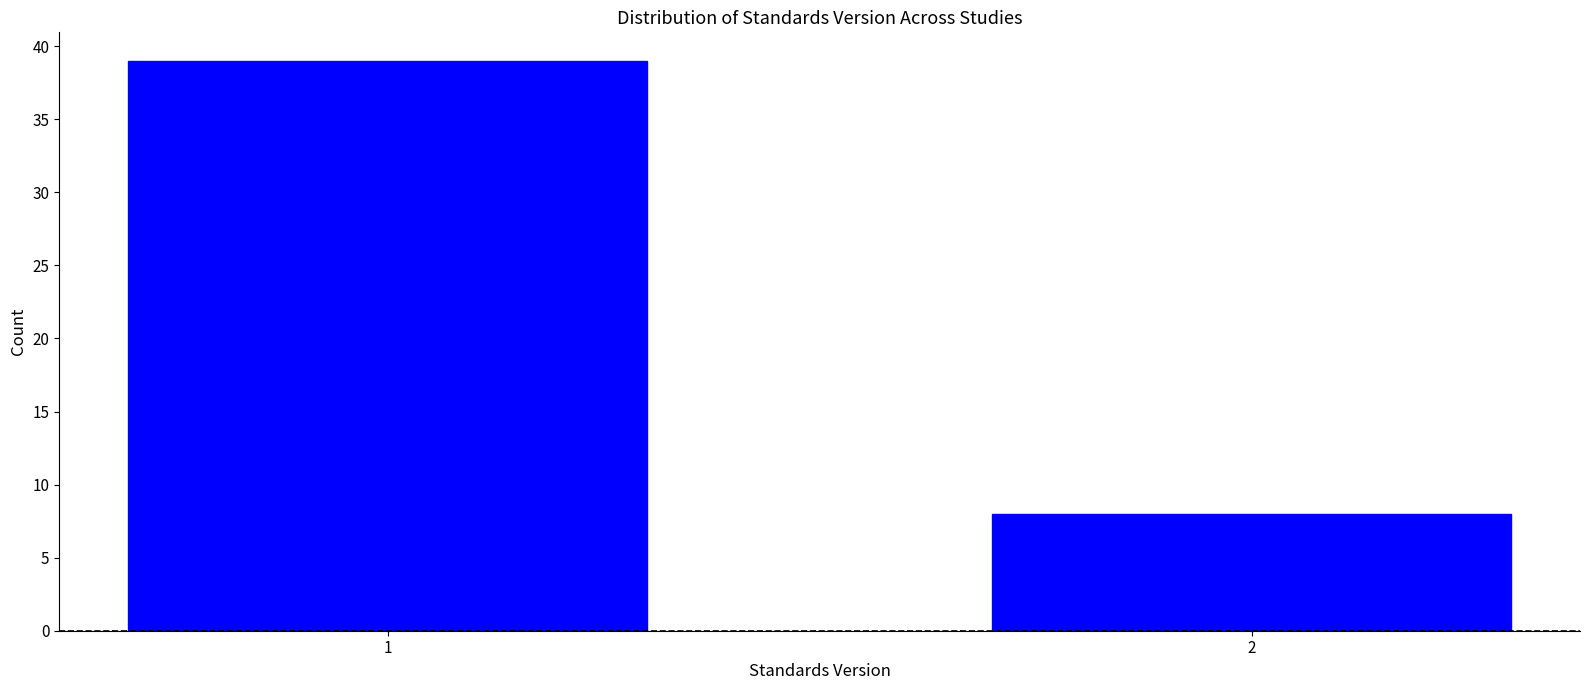

Reading right to left, transcribe all the data shown in this chart.

2=8	1=39